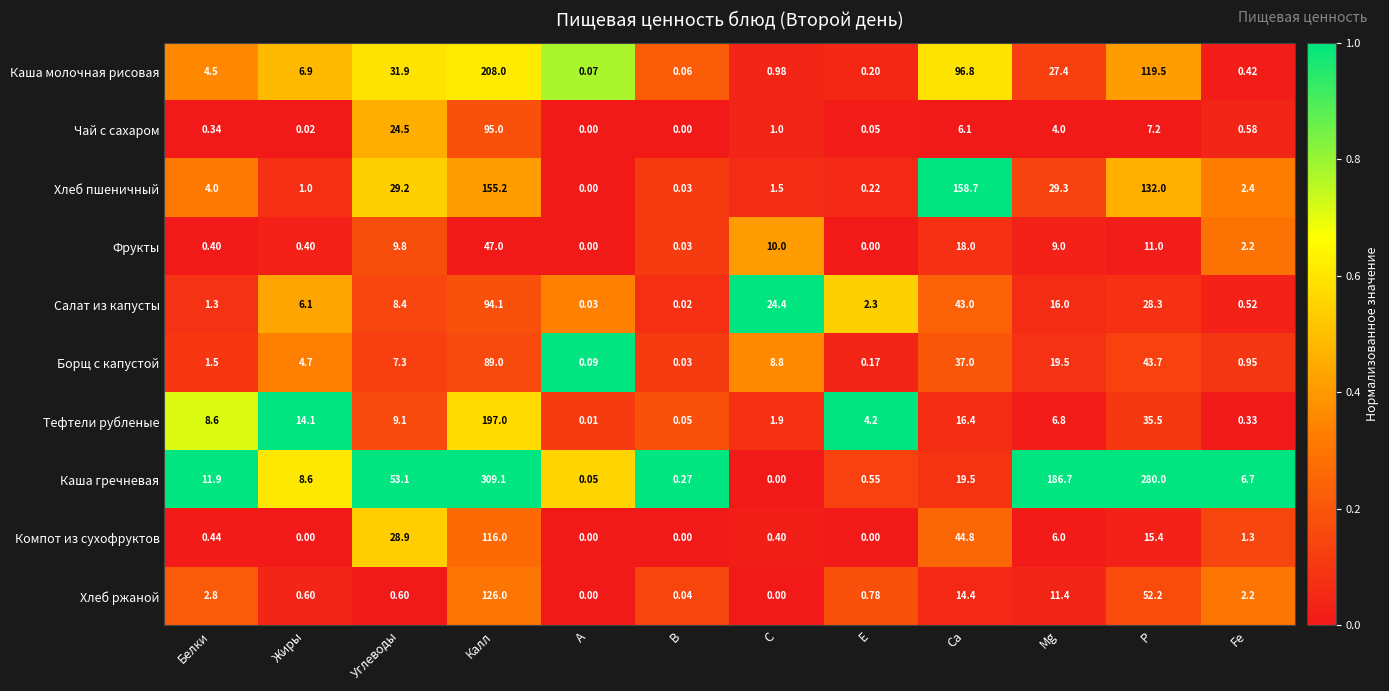

Which series has the largest range (max minus min)?

Каша гречневая